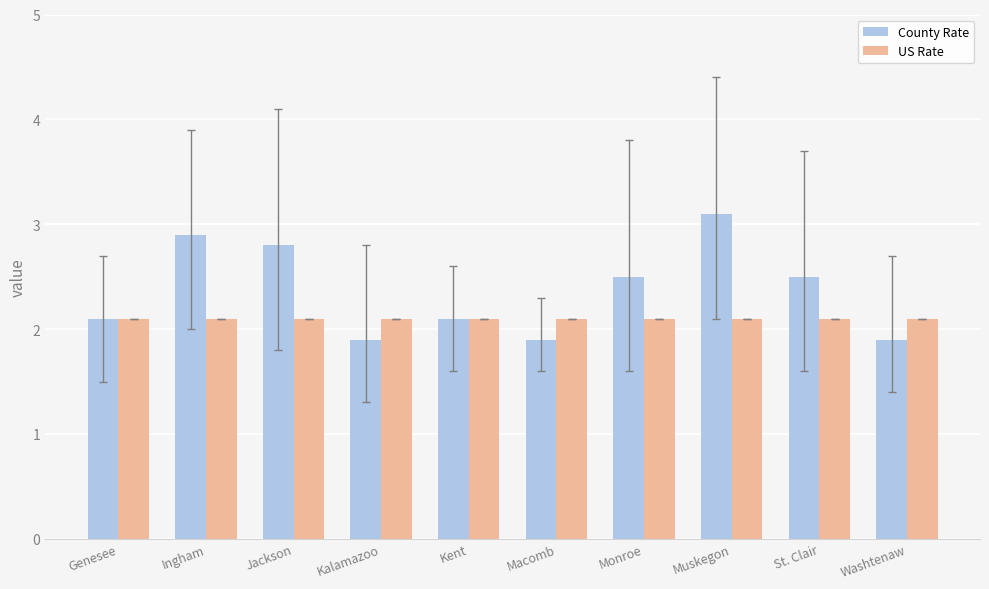

Reading right to left, what are all the values shown in this chart?

County Rate: Washtenaw=1.9	St. Clair=2.5	Muskegon=3.1	Monroe=2.5	Macomb=1.9	Kent=2.1	Kalamazoo=1.9	Jackson=2.8	Ingham=2.9	Genesee=2.1
US Rate: Washtenaw=2.1	St. Clair=2.1	Muskegon=2.1	Monroe=2.1	Macomb=2.1	Kent=2.1	Kalamazoo=2.1	Jackson=2.1	Ingham=2.1	Genesee=2.1